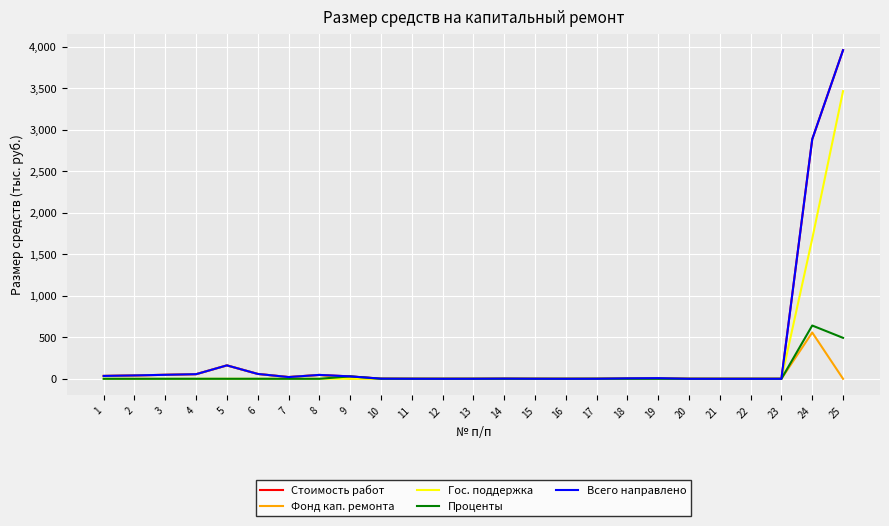

The Фонд кап. ремонта series shows 8.3 at 18. True or false?

False